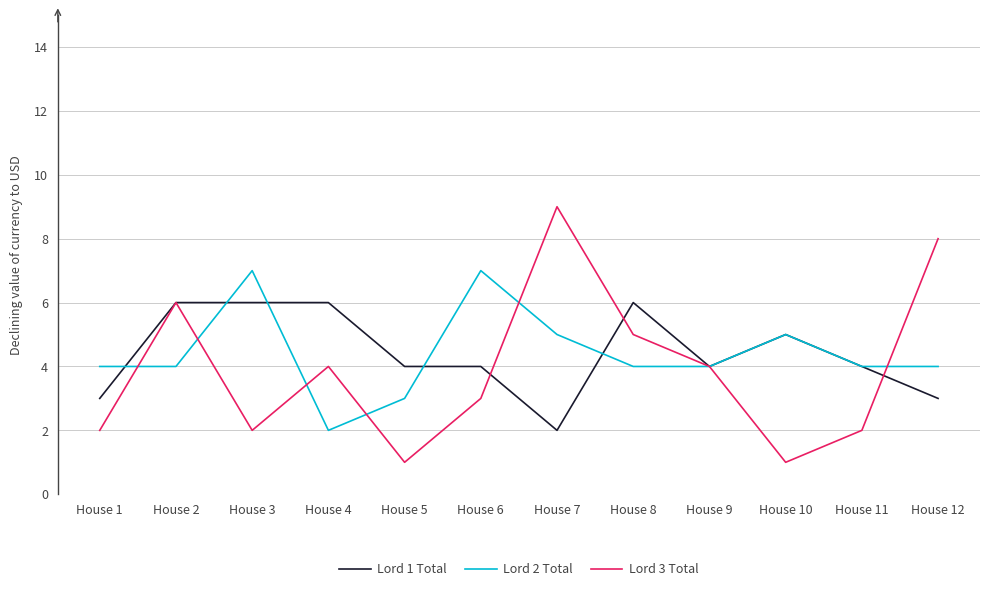

Rank the series at House 8 from lowest to highest value.

Lord 2 Total, Lord 3 Total, Lord 1 Total